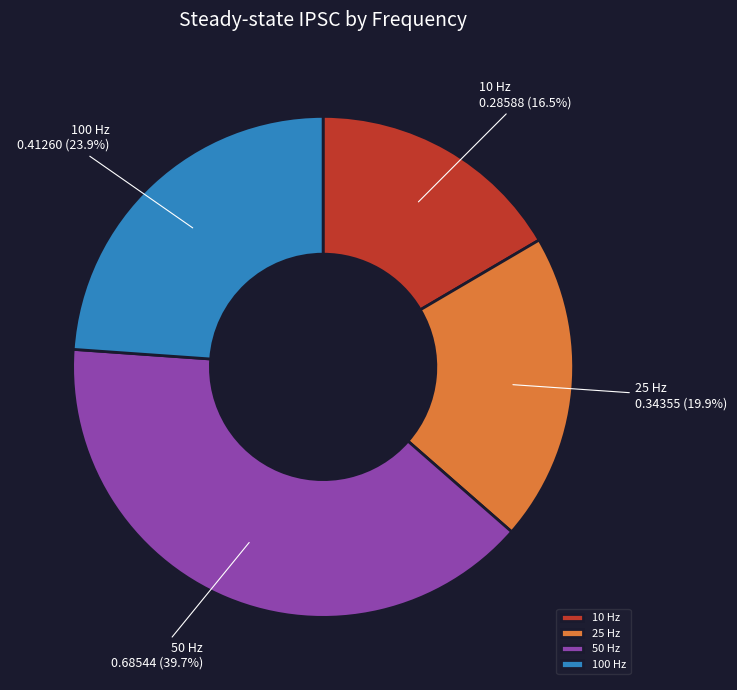

How many slices are in this pie chart?

4